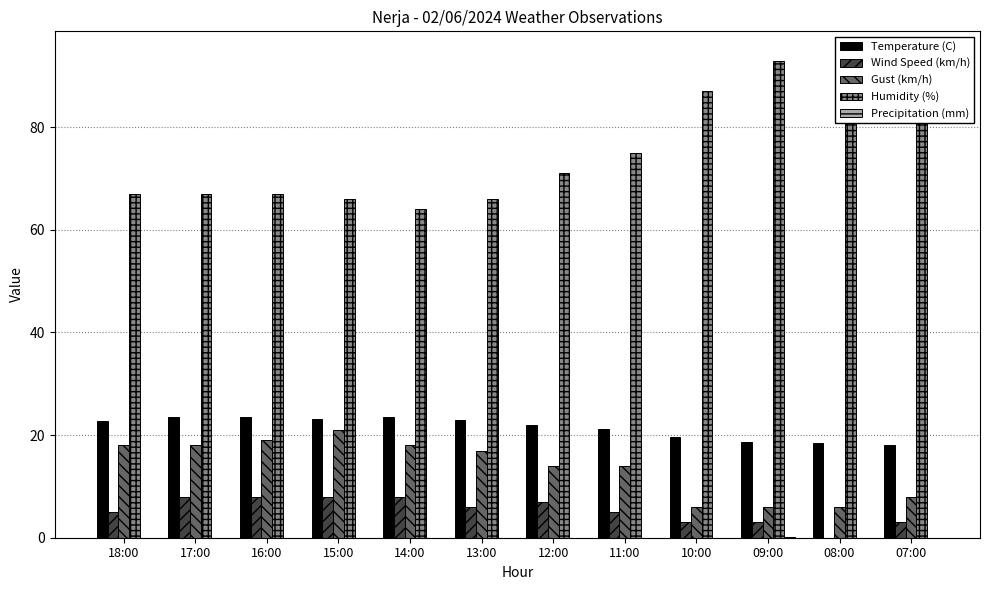

Between 08:00 and 09:00, which is larger?

09:00